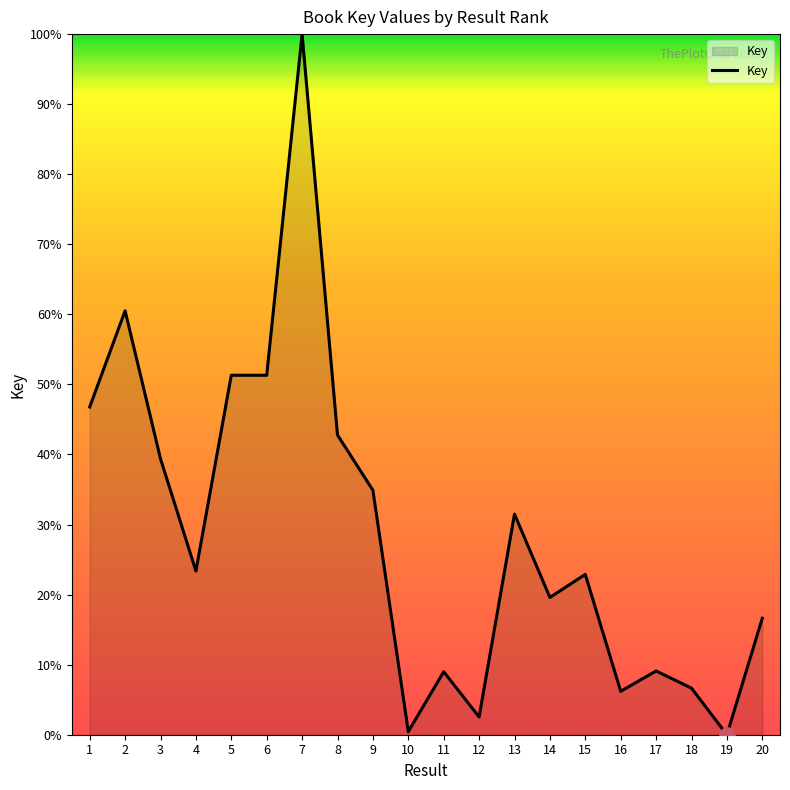

Approximately how many times larger is the value at 6 compared to 18?

7.7